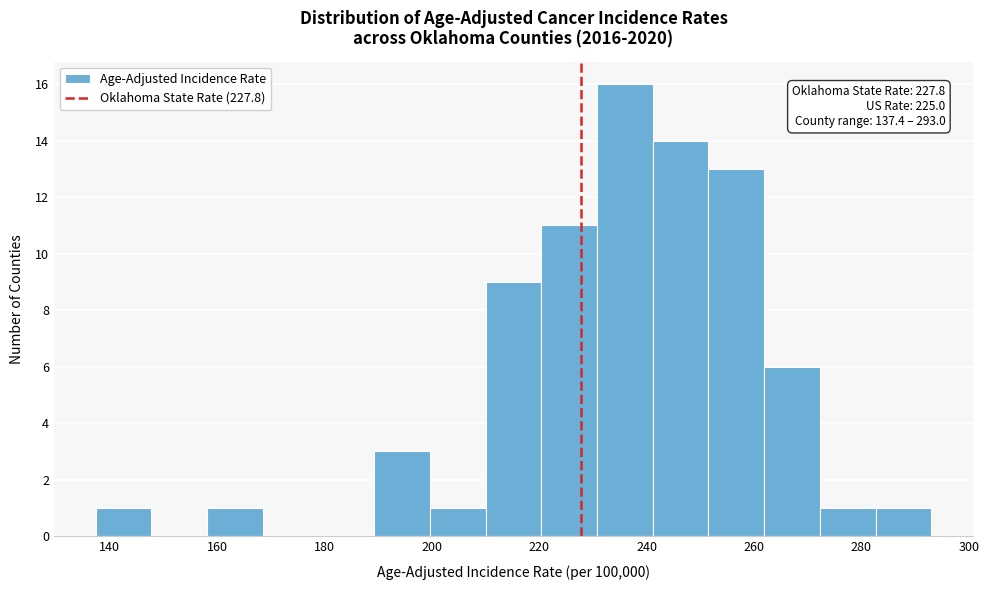

Over which range of the x-axis is the bar tallest?

230 to 242